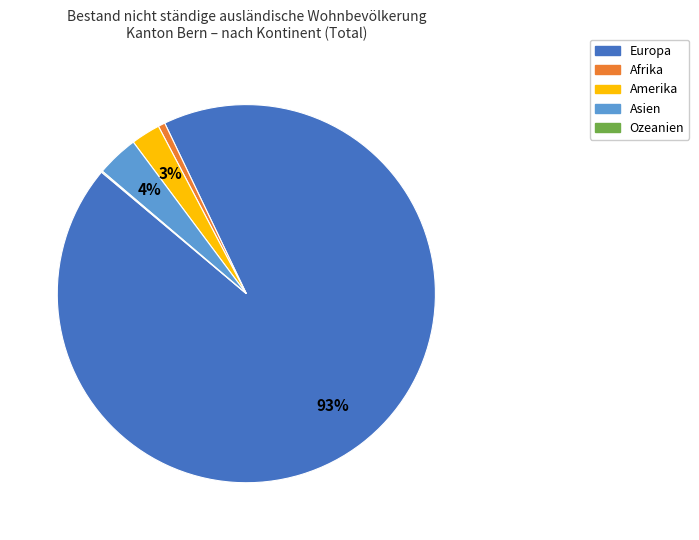

Do Asien and Afrika together represent more than half of the pie?

No